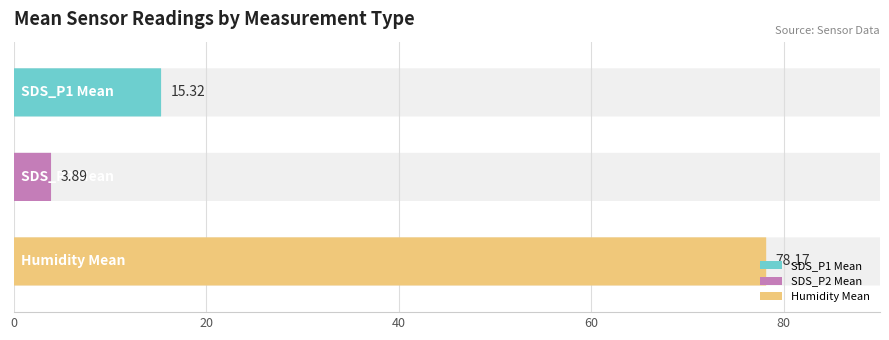

At 7, list the series in order from smallest to largest.

SDS_P2, SDS_P1, Humidity